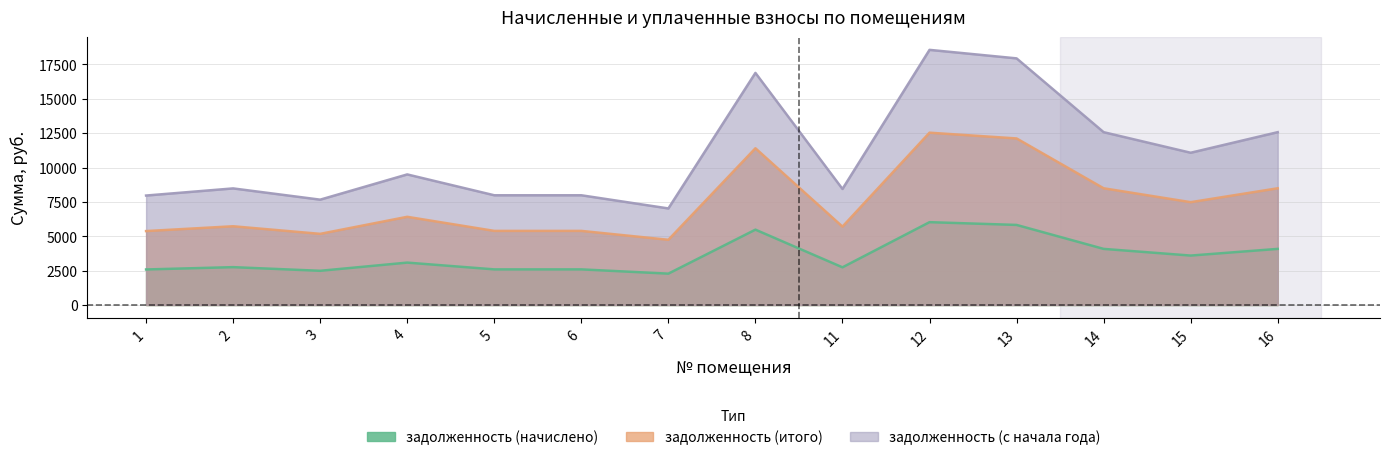

True or false: задолженность (начислено) and задолженность (итого) cross at least once.

False